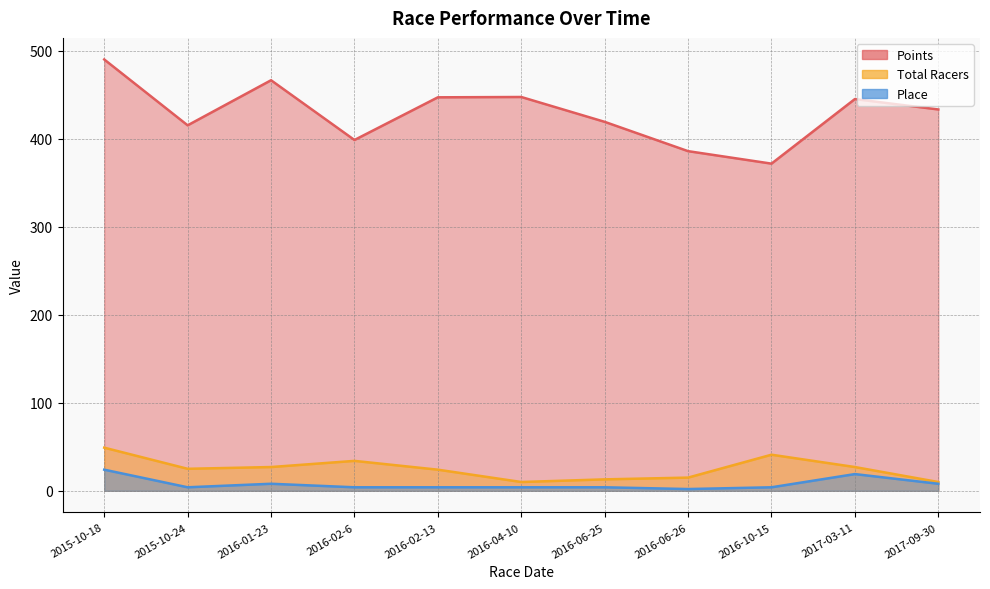

Between 2016-06-25 and 2016-02-13, which is larger?

2016-02-13